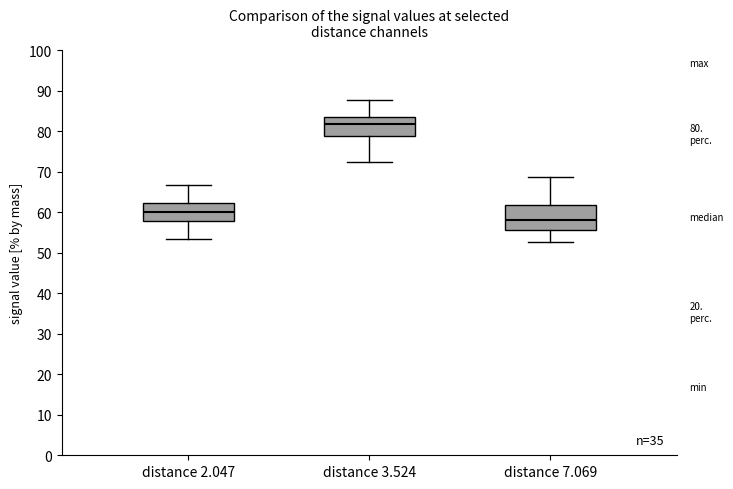

Comparing the boxes themselves (not the whiskers), which one is the tallest?

distance 7.069